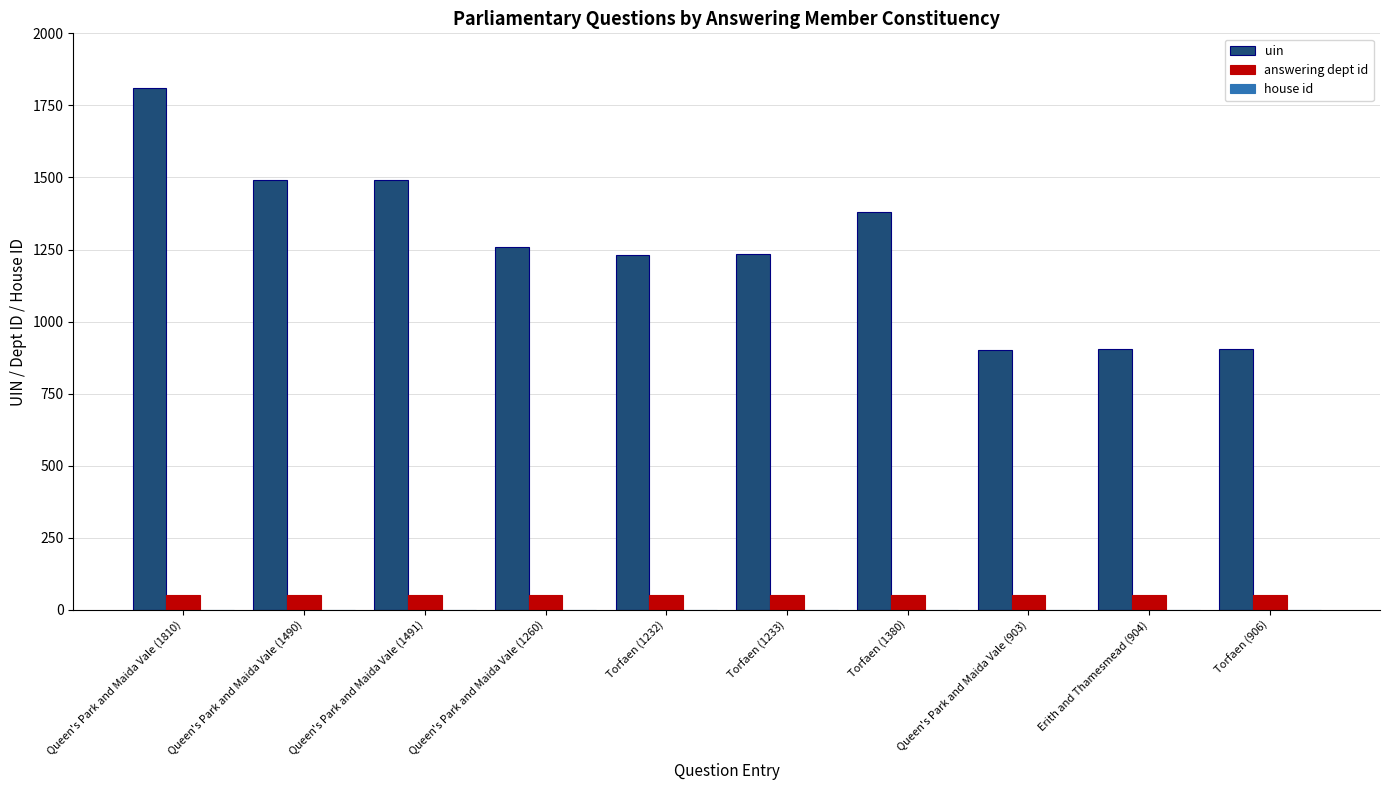

What is the greatest value displayed?

1810